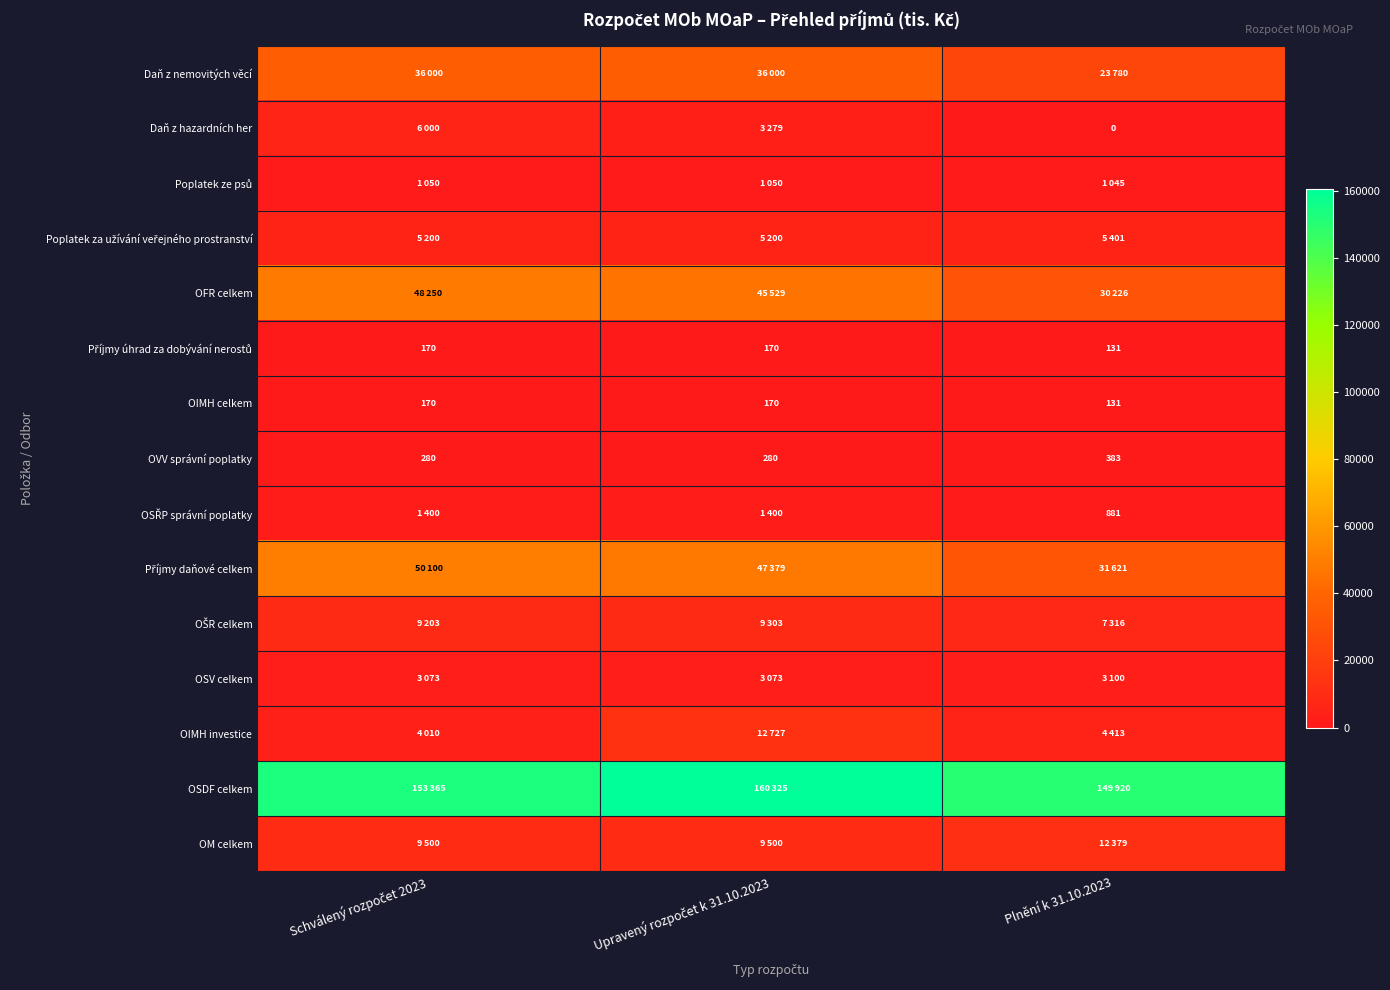

Is it true that OIMH celkem equals 172 at Plnění k 31.10.2023?

False